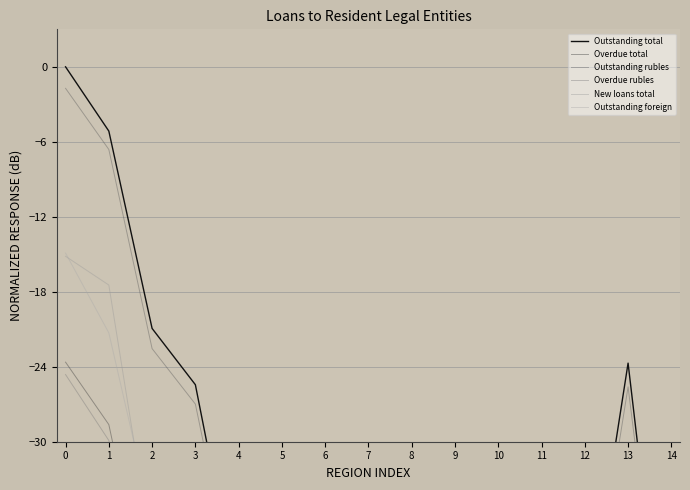

Where is Outstanding foreign nearest to the value -107?

9